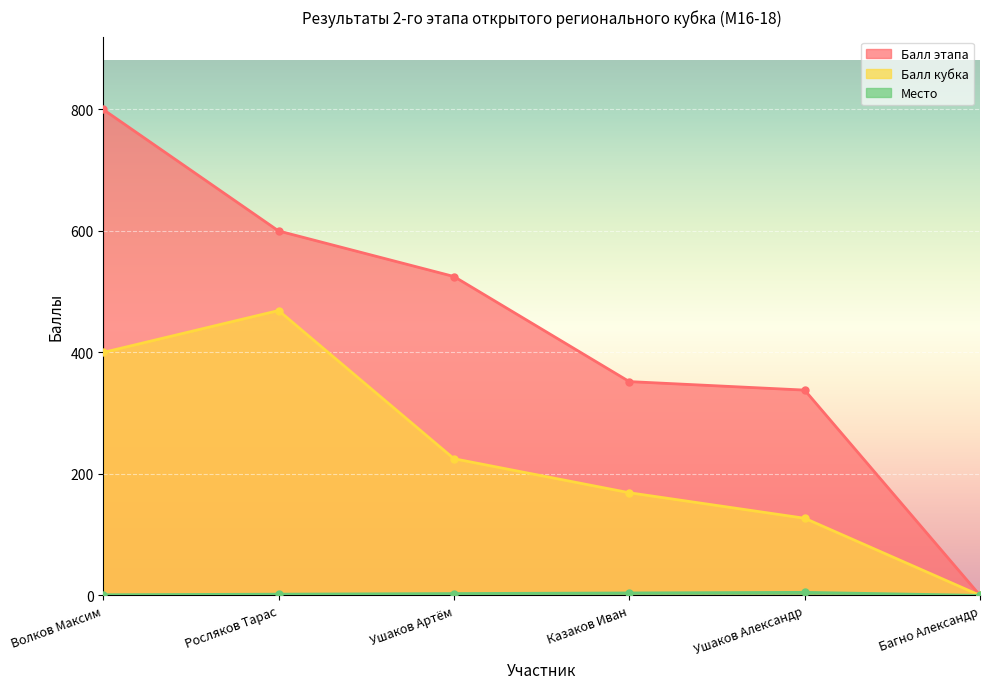

What is the difference between the highest and lowest values at Ушаков Александр?

333